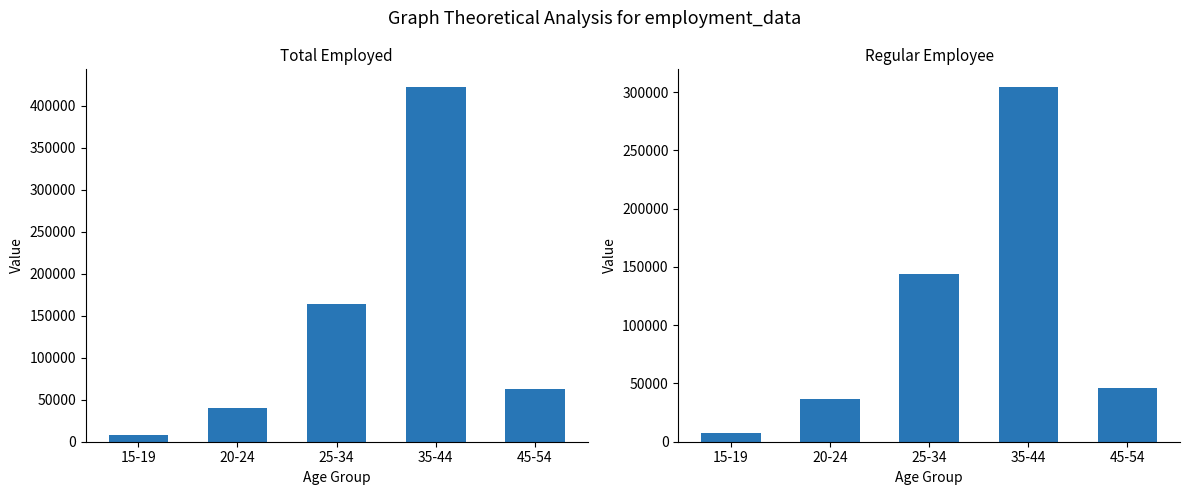

At which category is the sum across all series the highest?

35-44